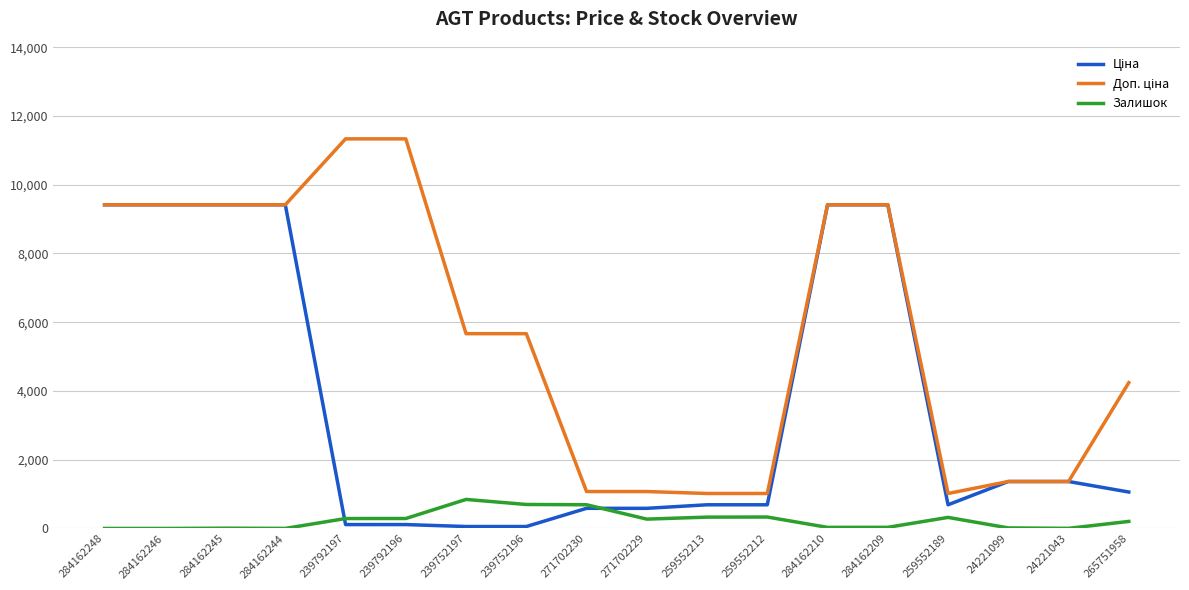

At how many categories does at least one series exceed 280?

18